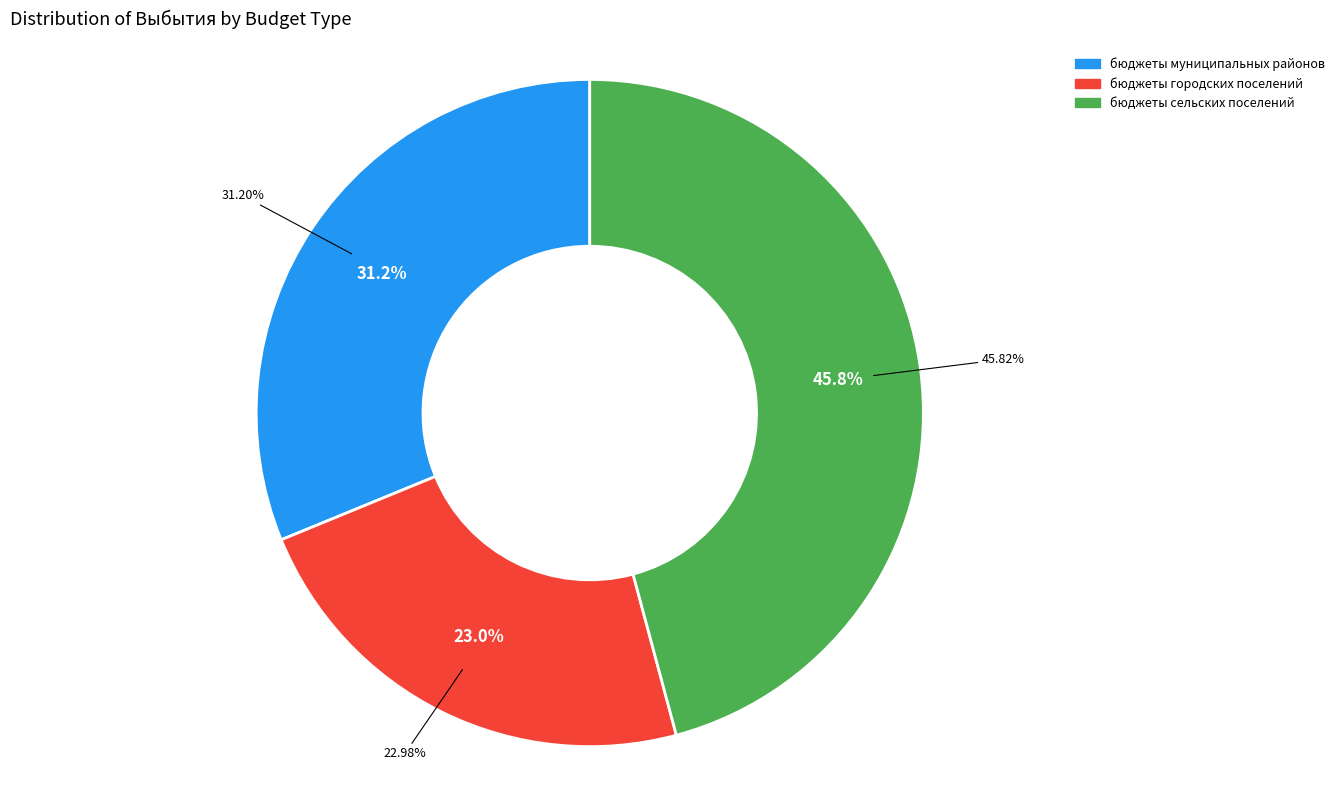

True or false: бюджеты сельских поселений accounts for 38% of the total.

False